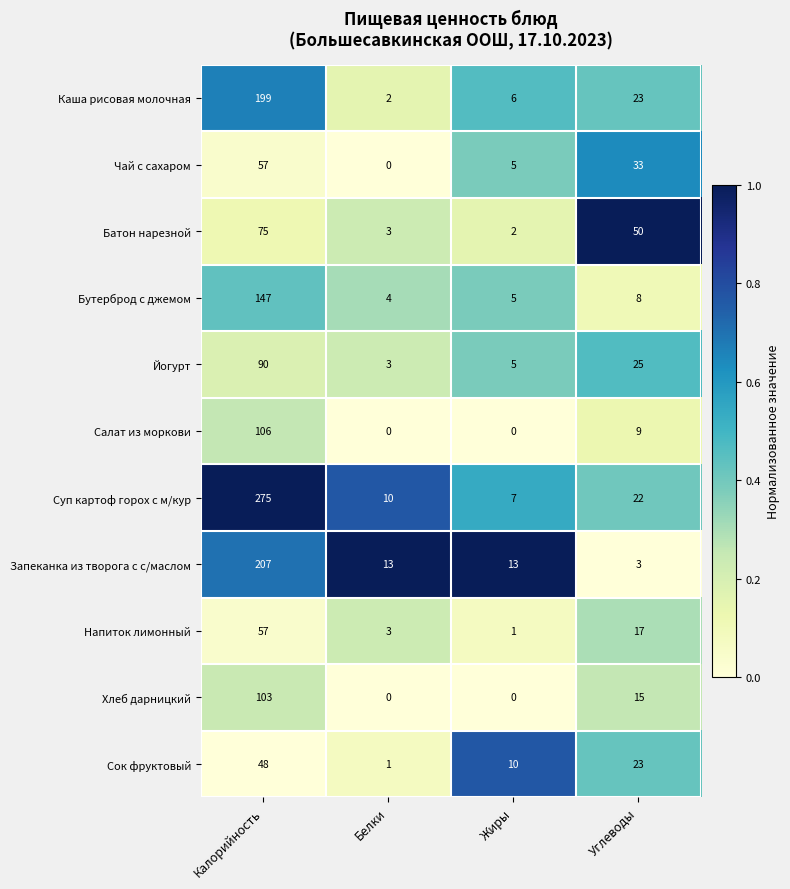

At which category is the sum across all series the highest?

Калорийность